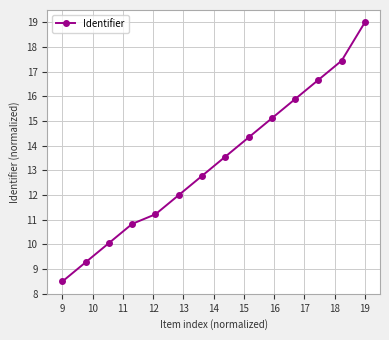

What is the value of the 5th point from the left?

11.2